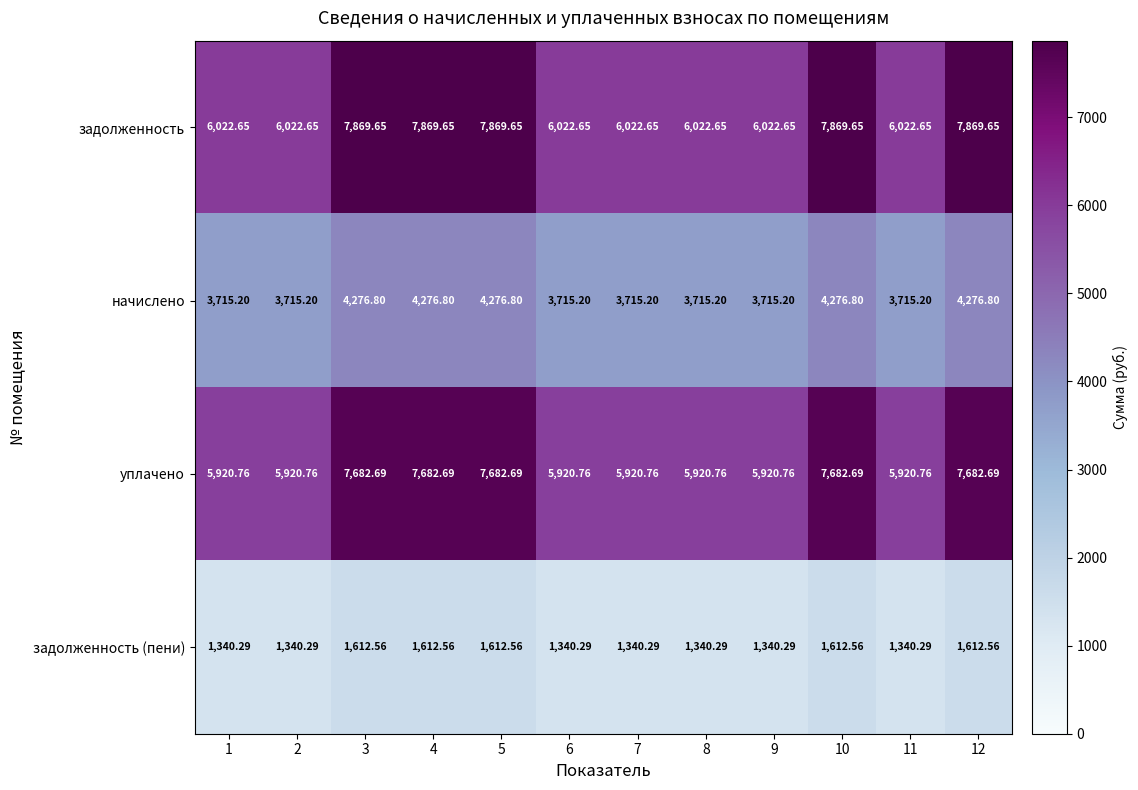

Rank the series by their maximum value, from lowest to highest.

задолженность (пени), начислено, уплачено, задолженность